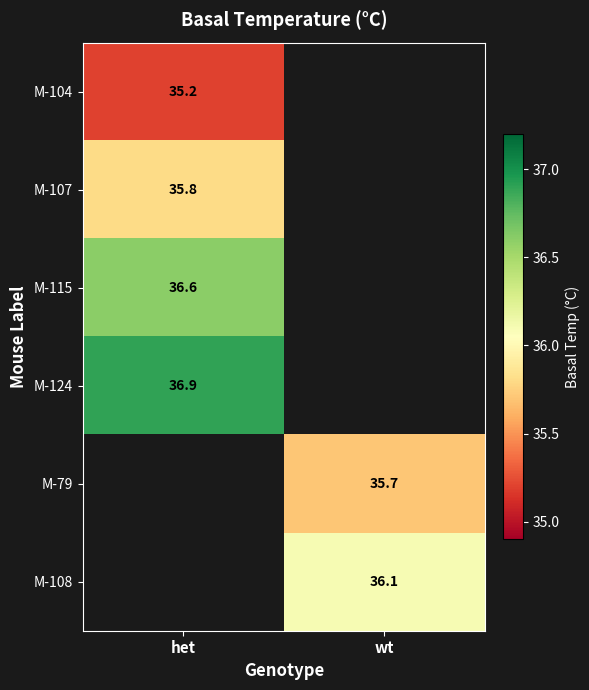

The M-124 series shows 22.7 at het. True or false?

False